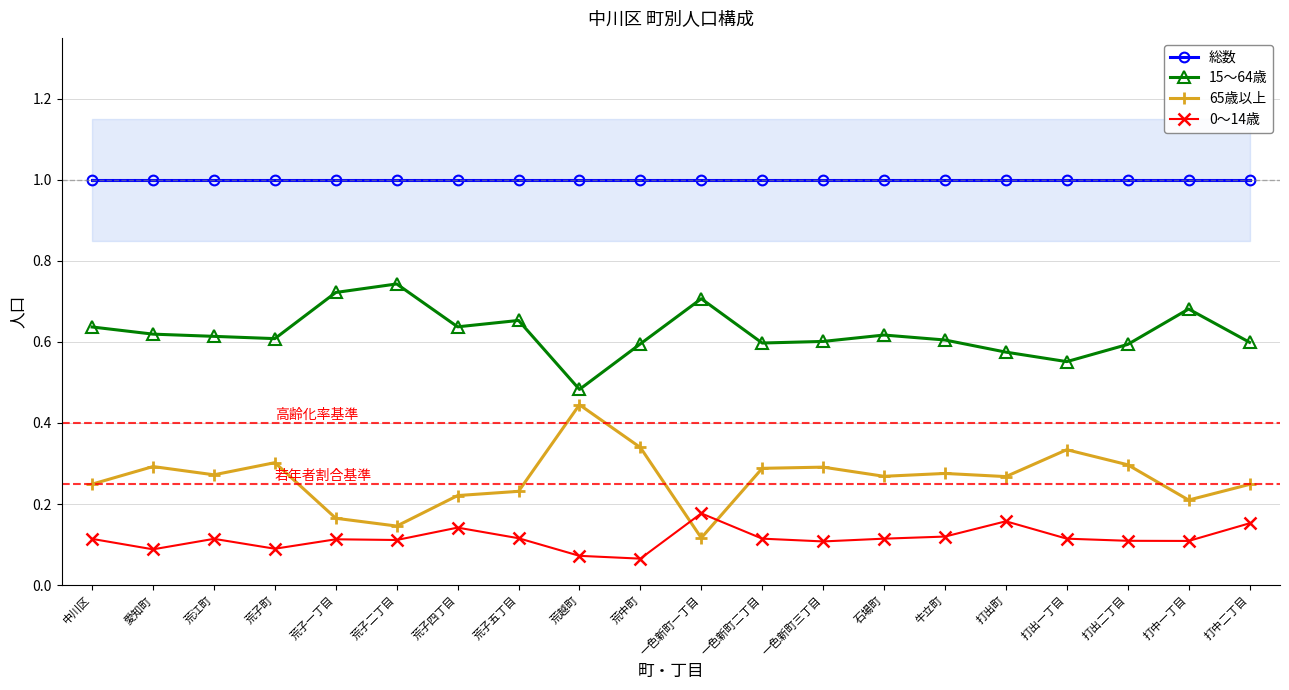

The value of 15〜64歳 at 荒江町 is 0.3. True or false?

False